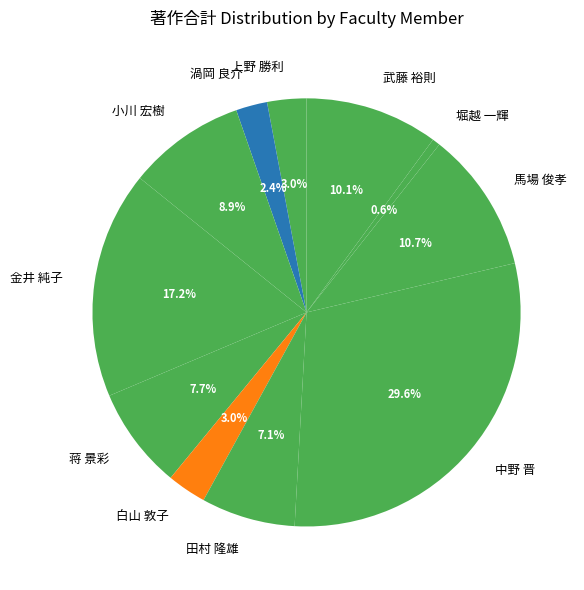

Count the number of slices in the pie.

11